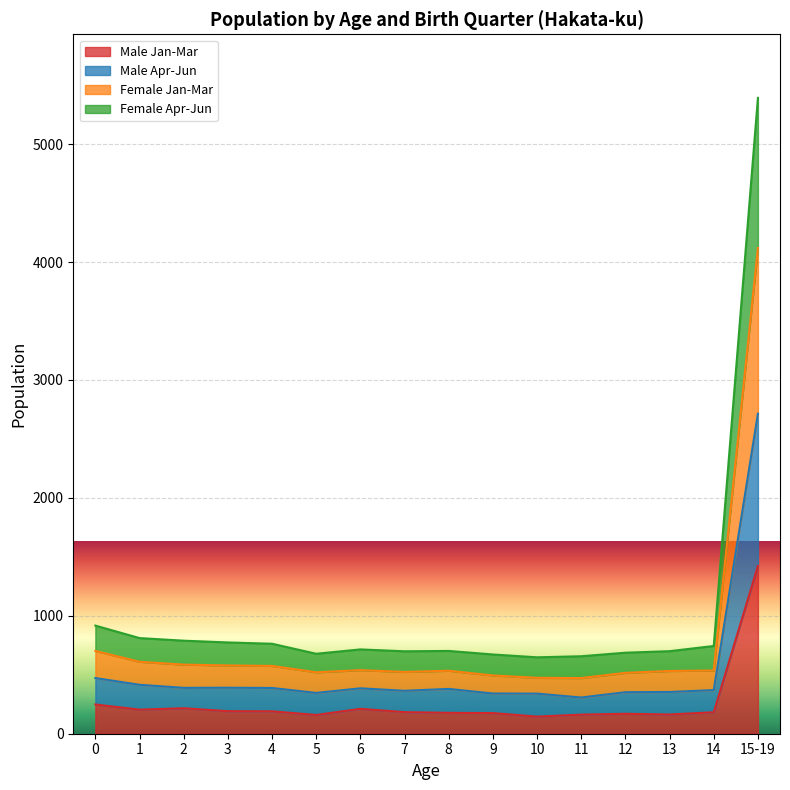

In Male Jan-Mar, how many points are higher than both neighbors (excluding endpoints)?

3